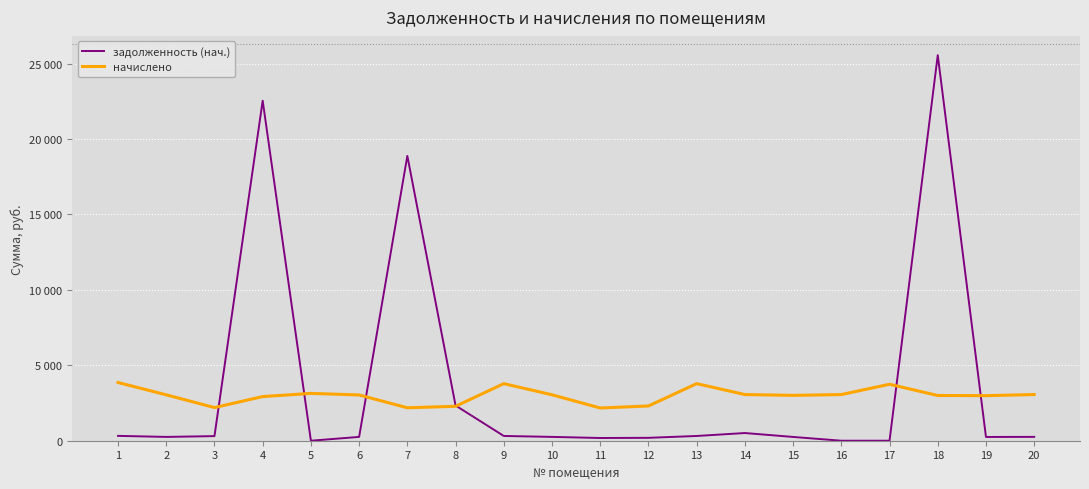

Rank the categories by начислено value from highest to lowest.

1, 9, 13, 17, 5, 14, 20, 16, 10, 2, 6, 15, 18, 19, 4, 12, 8, 3, 7, 11